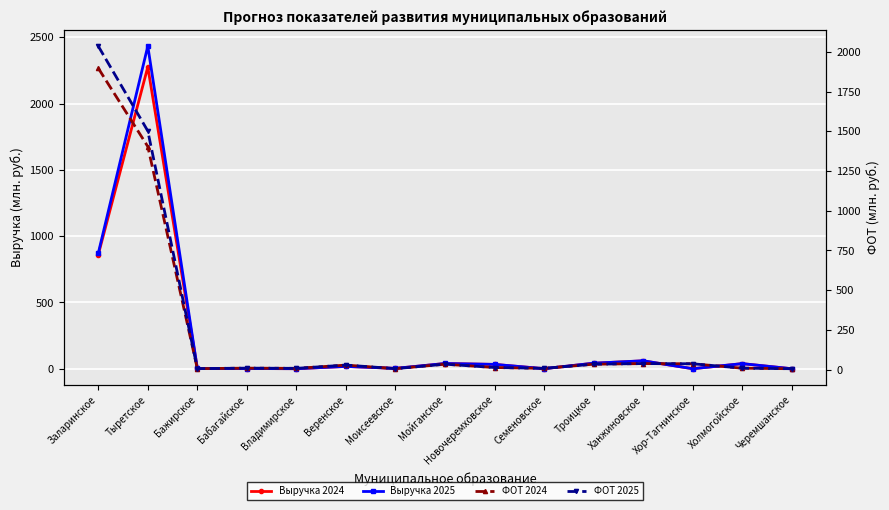

In ФОТ 2024, how many points are higher than both neighbors (excluding endpoints)?

4